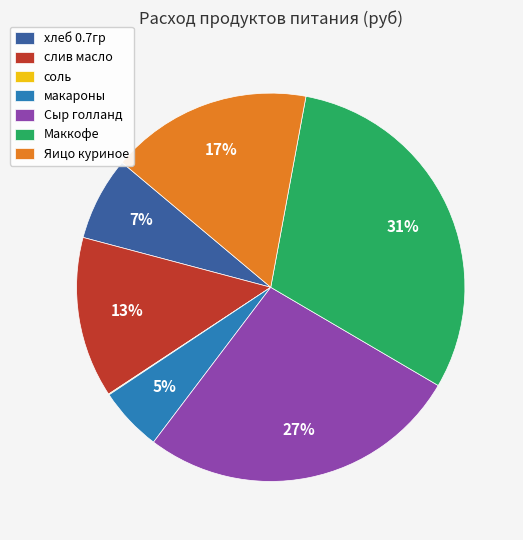

True or false: Сыр голланд accounts for 38% of the total.

False